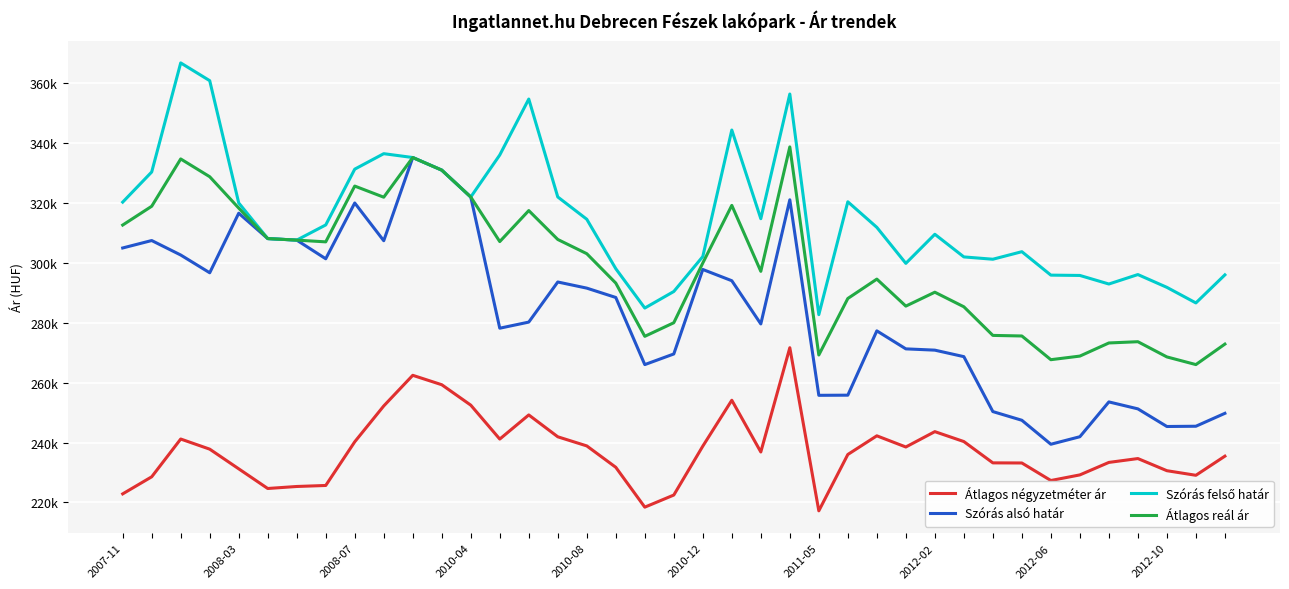

Is this an area chart (filled region under the line)?

No